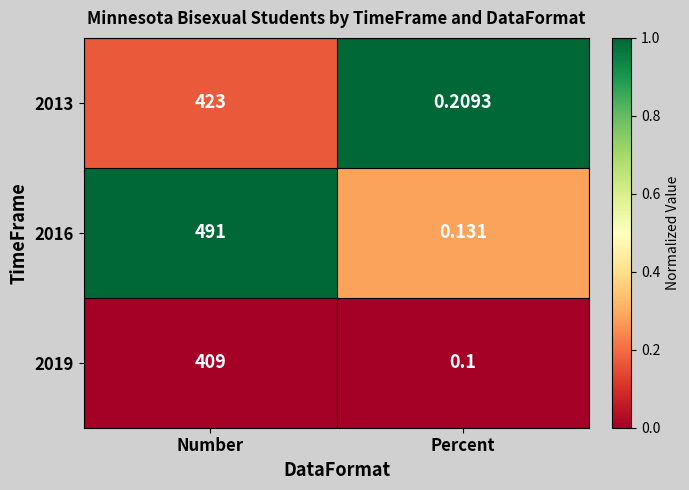

At which category is the sum across all series the highest?

Number